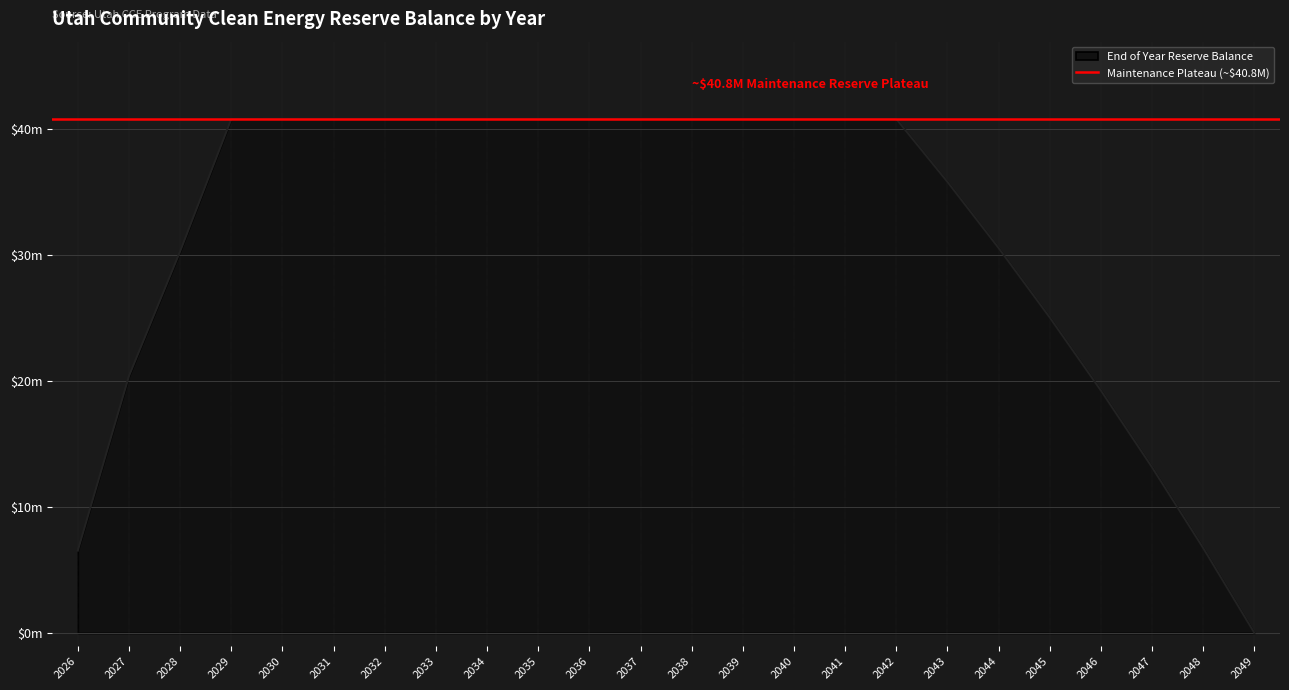

Reading left to right, extract all data points from this chart.

6537867.3	20380010.7	30265268.6	40760021.4	40779084.1	40773751.0	40779879.1	40781660.4	40779707.3	40777654.3	40775496.3	40773227.9	40770843.4	40768336.9	40765702.2	40762932.6	40760021.4	35771552.0	30527863.1	25015897.0	19221928.3	13131529.2	6729533.7	-0.0